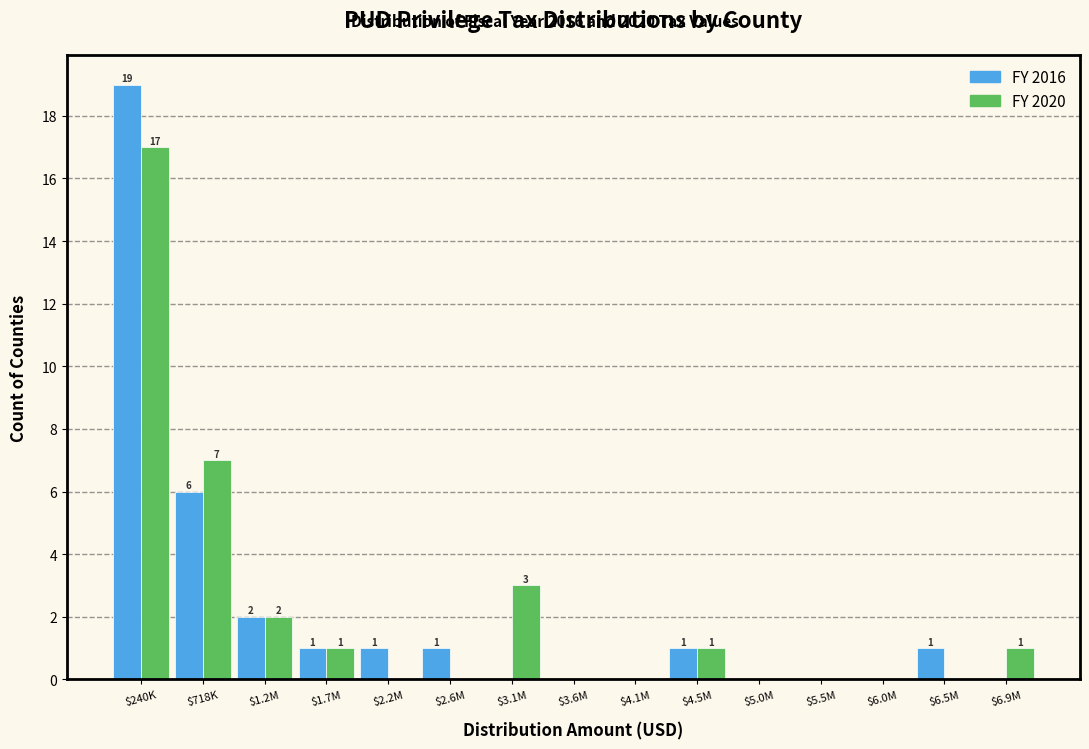

What is the highest value of the FY 2016 series?

19